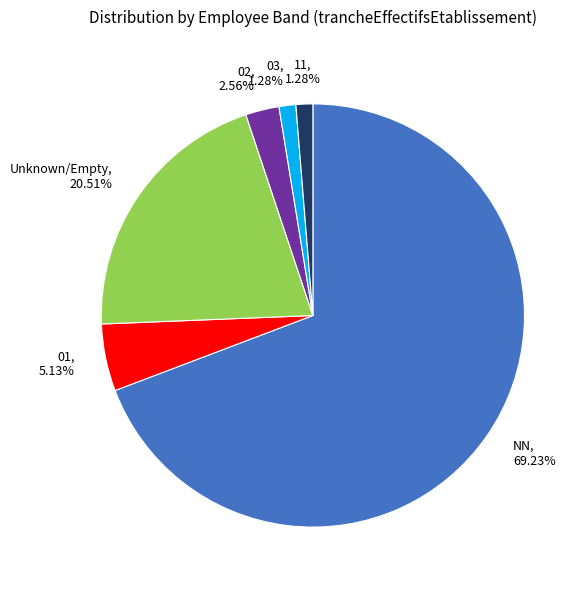

Which slice is the largest?

NN